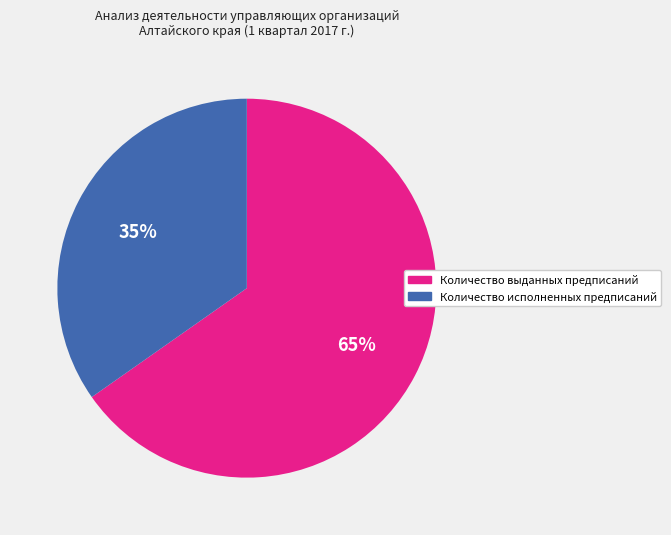

Is there any slice that represents more than half of the pie?

Yes